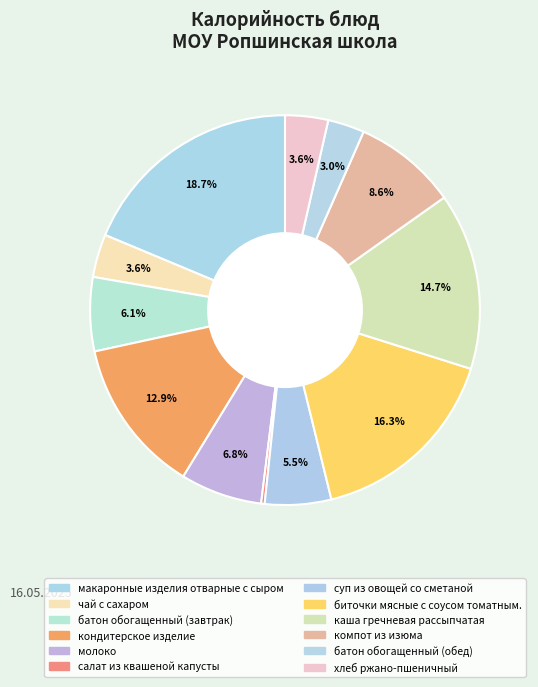

Count the number of slices in the pie.

12